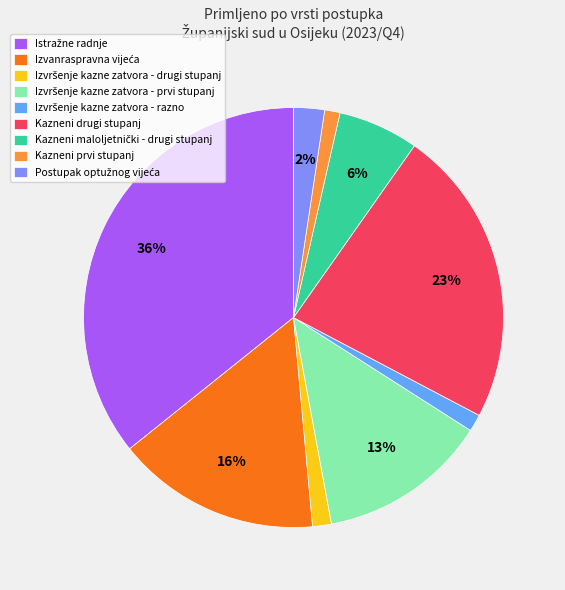

To the nearest percent, what percentage of the pie is Kazneni prvi stupanj?

1%